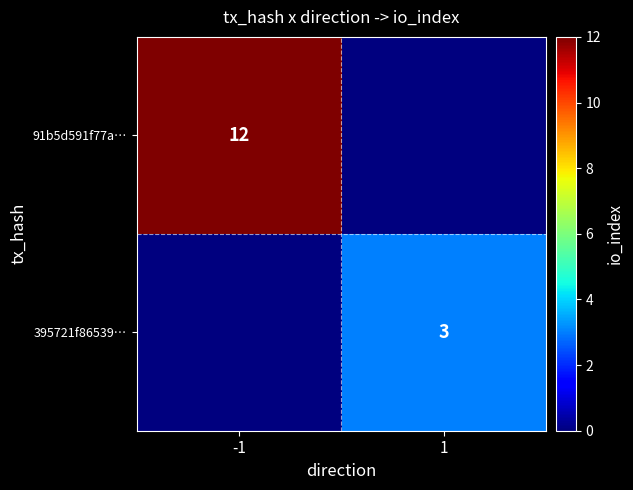

The value of 395721f86539… at 1 is 3. True or false?

True